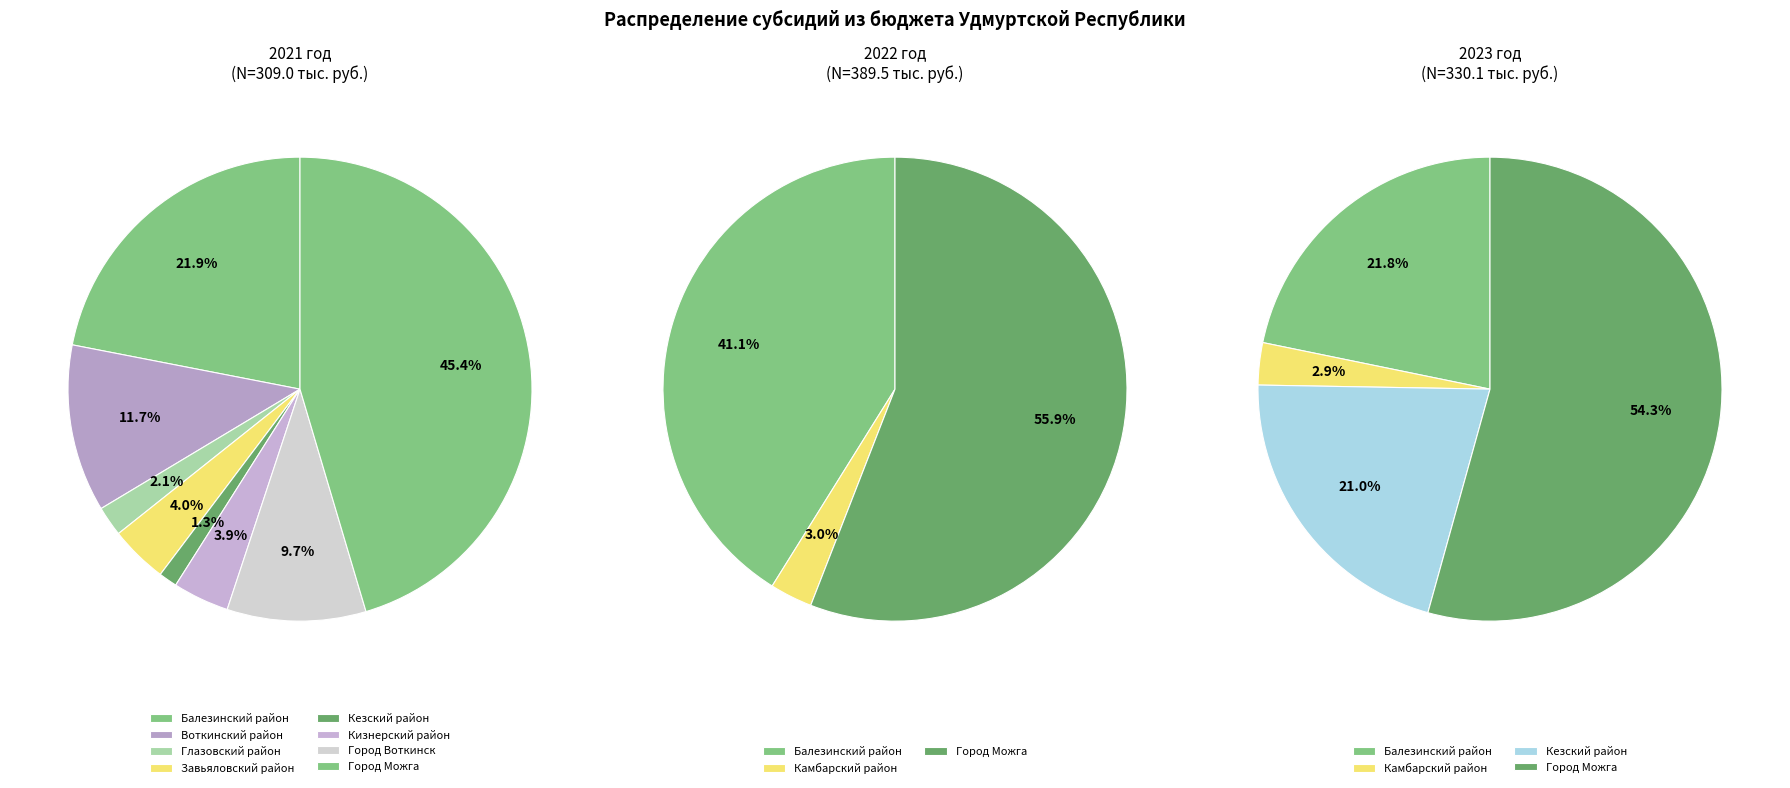

Which series has the widest spread of values?

2022 год